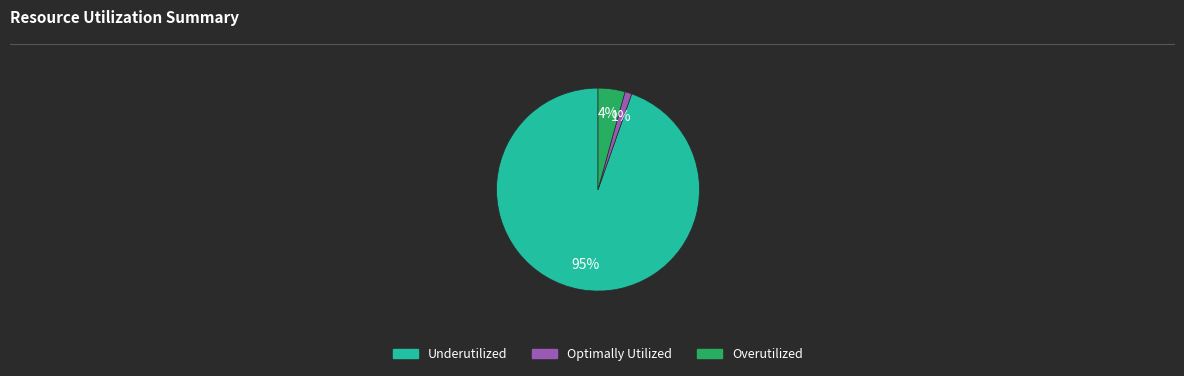

Is there a majority slice in this chart?

Yes